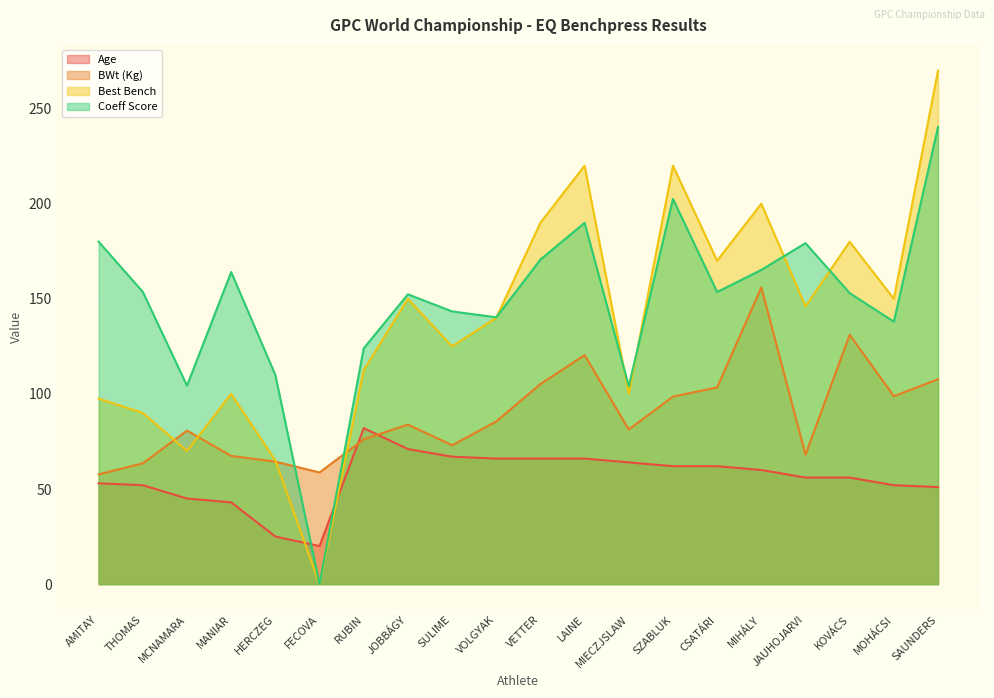

Is the value of Best Bench at HERCZEG greater than the value of BWt (Kg) at HERCZEG?

Yes